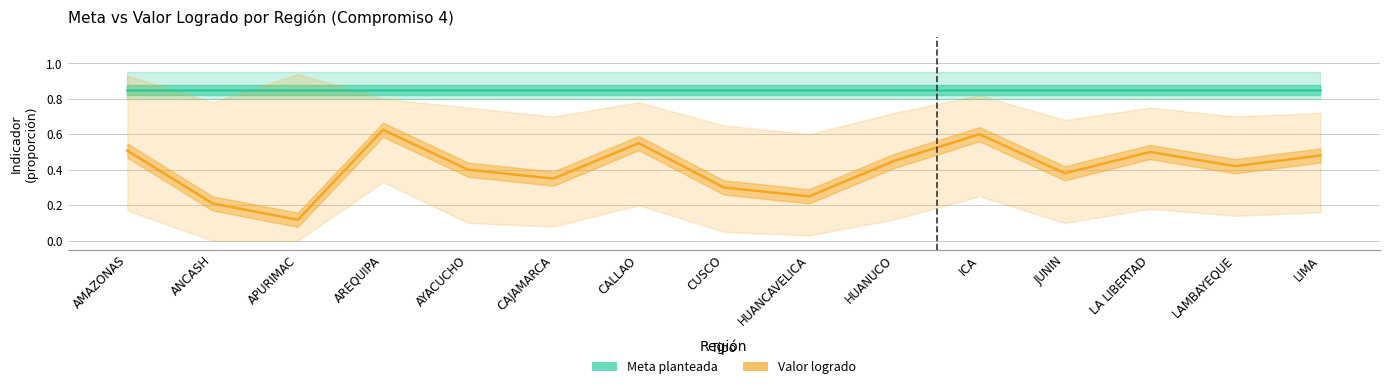

What is the sum of the Meta planteada values at ANCASH and APURIMAC?

1.7